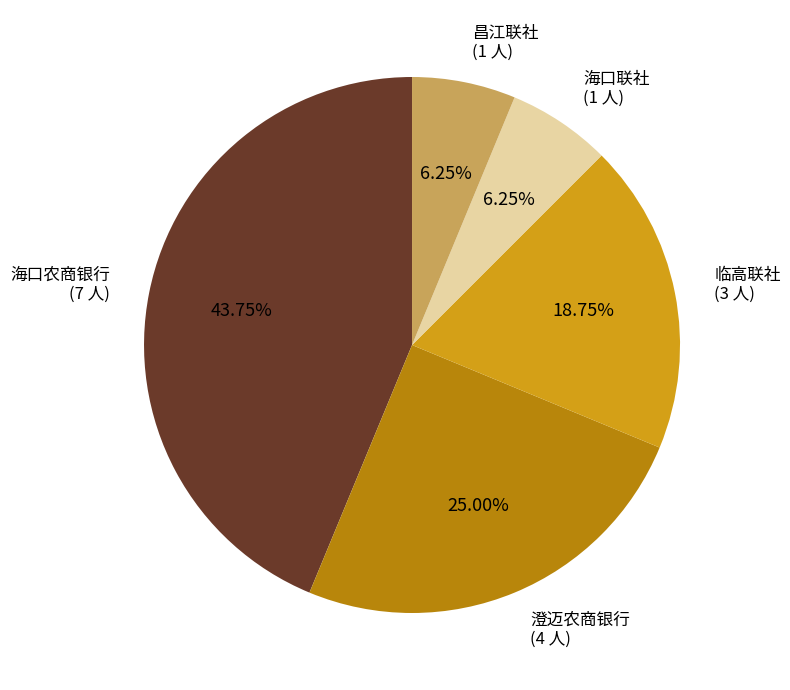

Is there a majority slice in this chart?

No